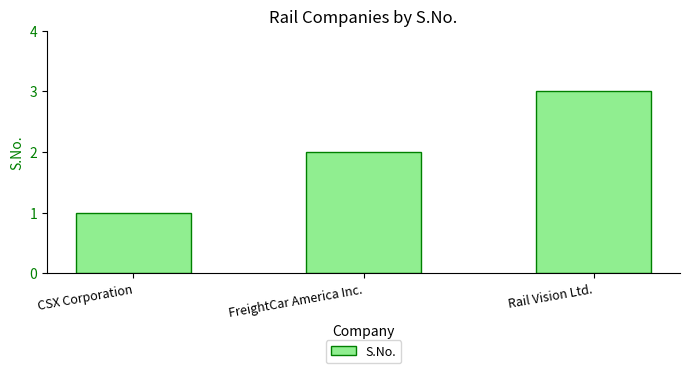

Count the number of data series in this chart.

1